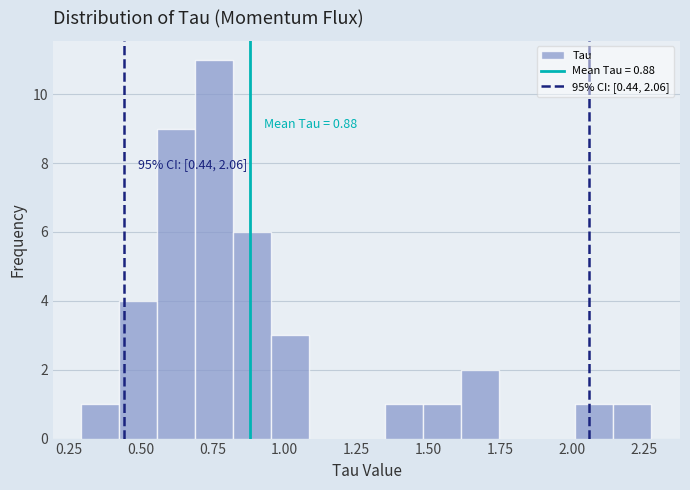

Read against the x-axis, roughly where is the centre of the tallest bar?

0.75